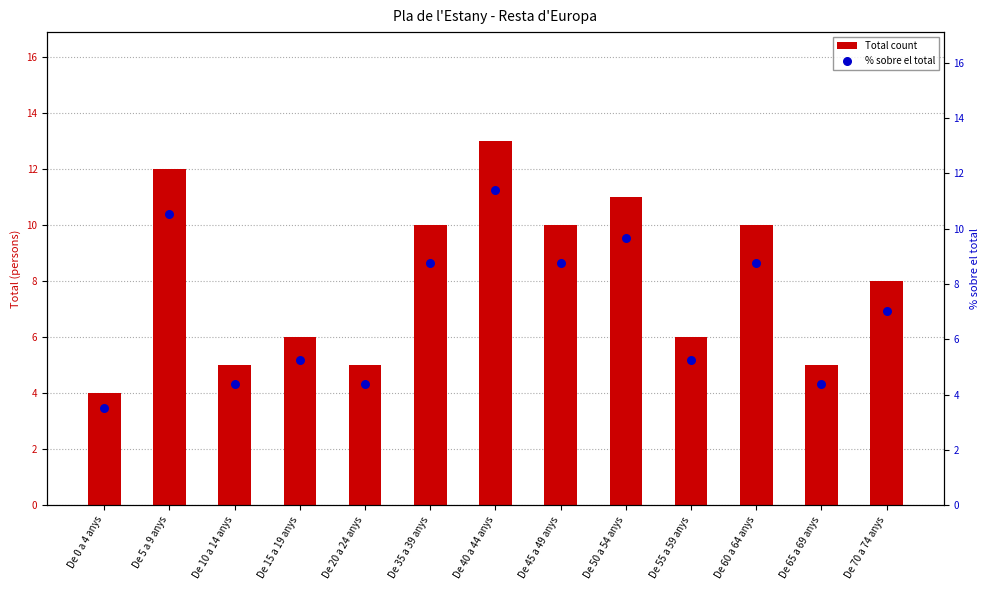

At which category is the sum across all series the highest?

De 40 a 44 anys